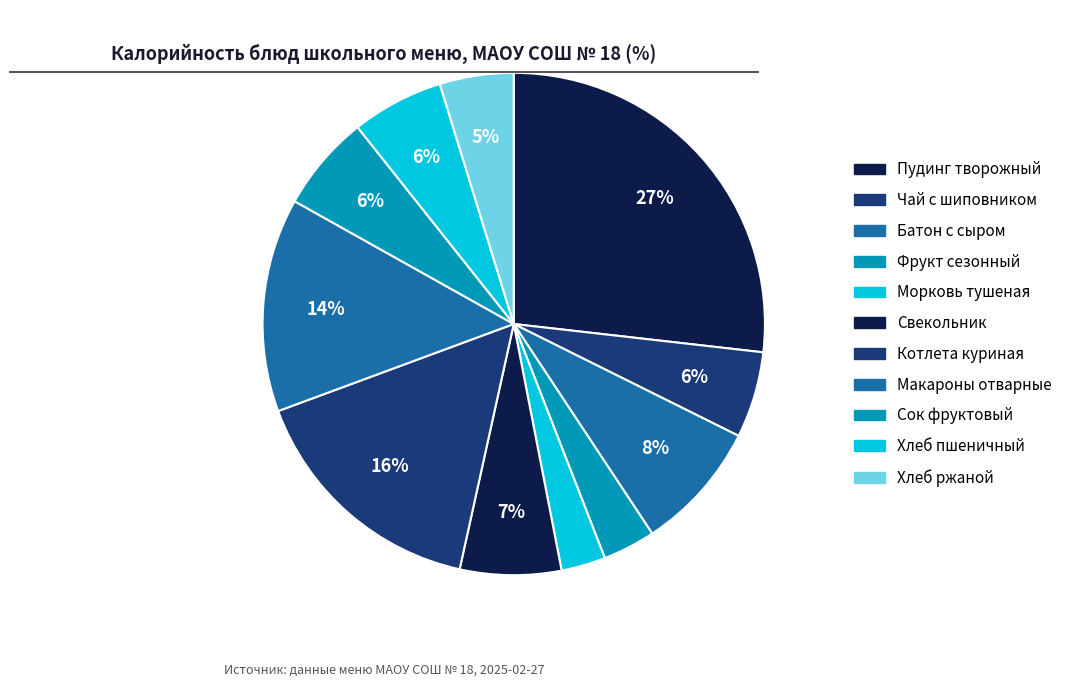

True or false: Морковь тушеная accounts for 3% of the total.

True